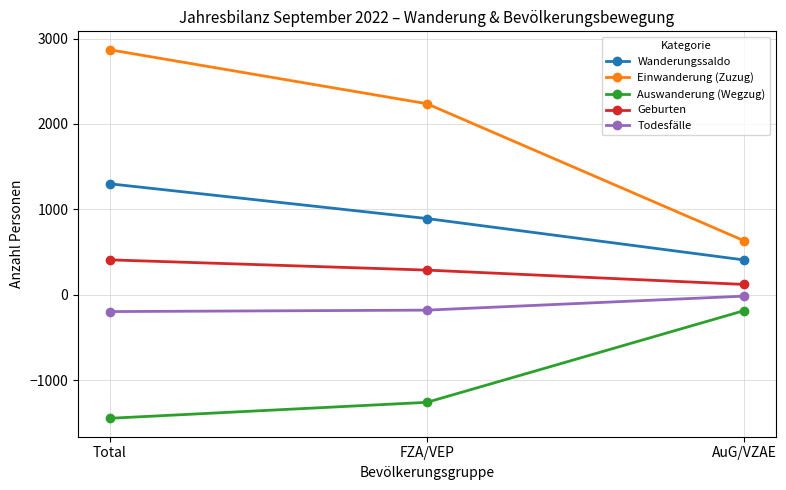

What is the highest value of the Auswanderung (Wegzug) series?

-187